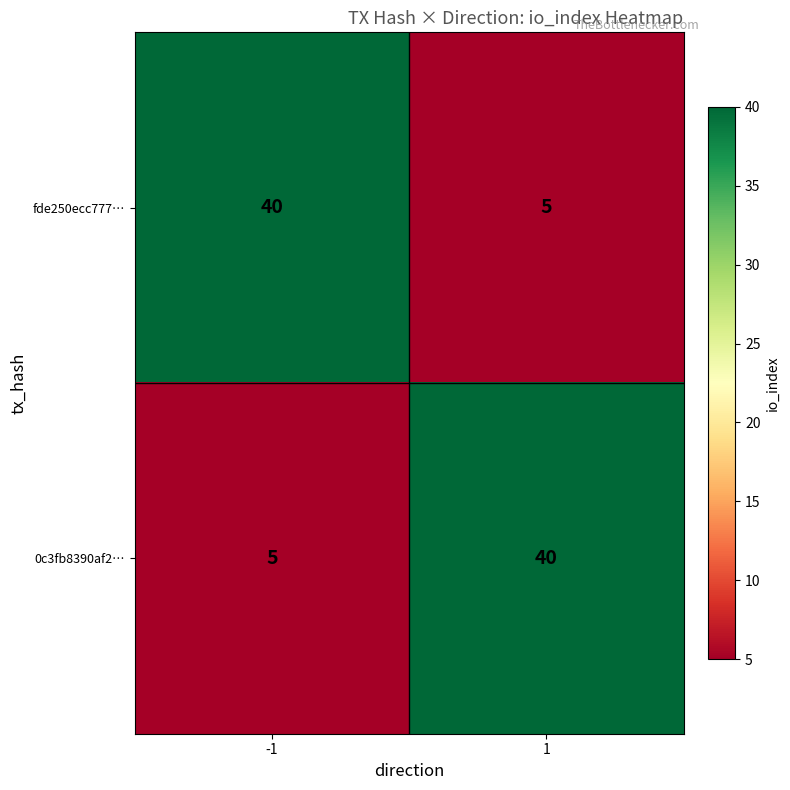

What is the spread (max minus min) of values at 1?

35